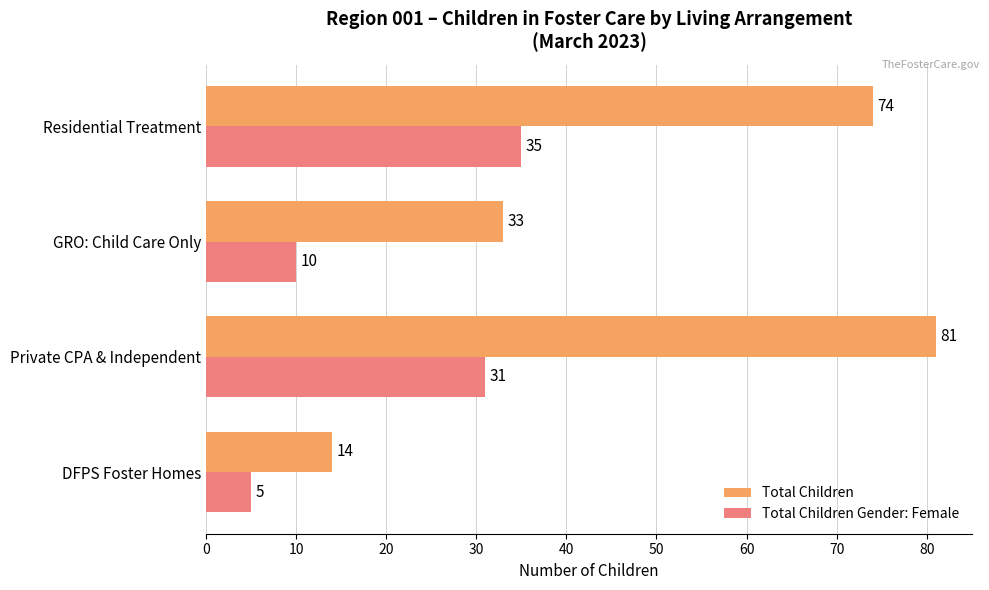

Which series has the largest range (max minus min)?

Total Children